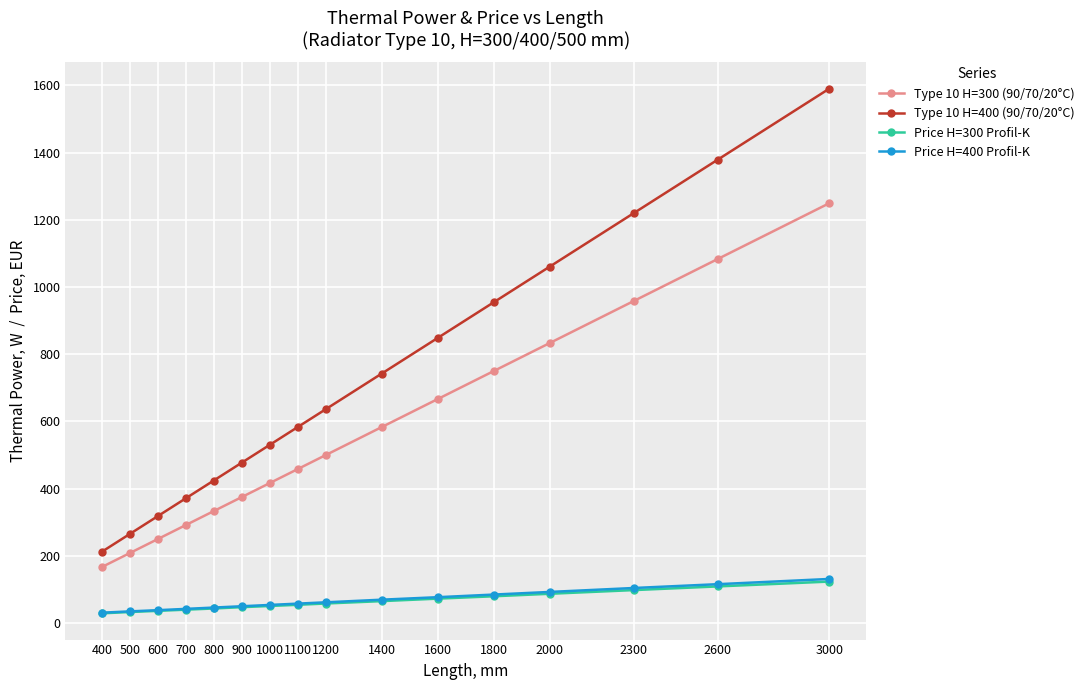

What is the difference between the highest and lowest values at 2300?

1121.6